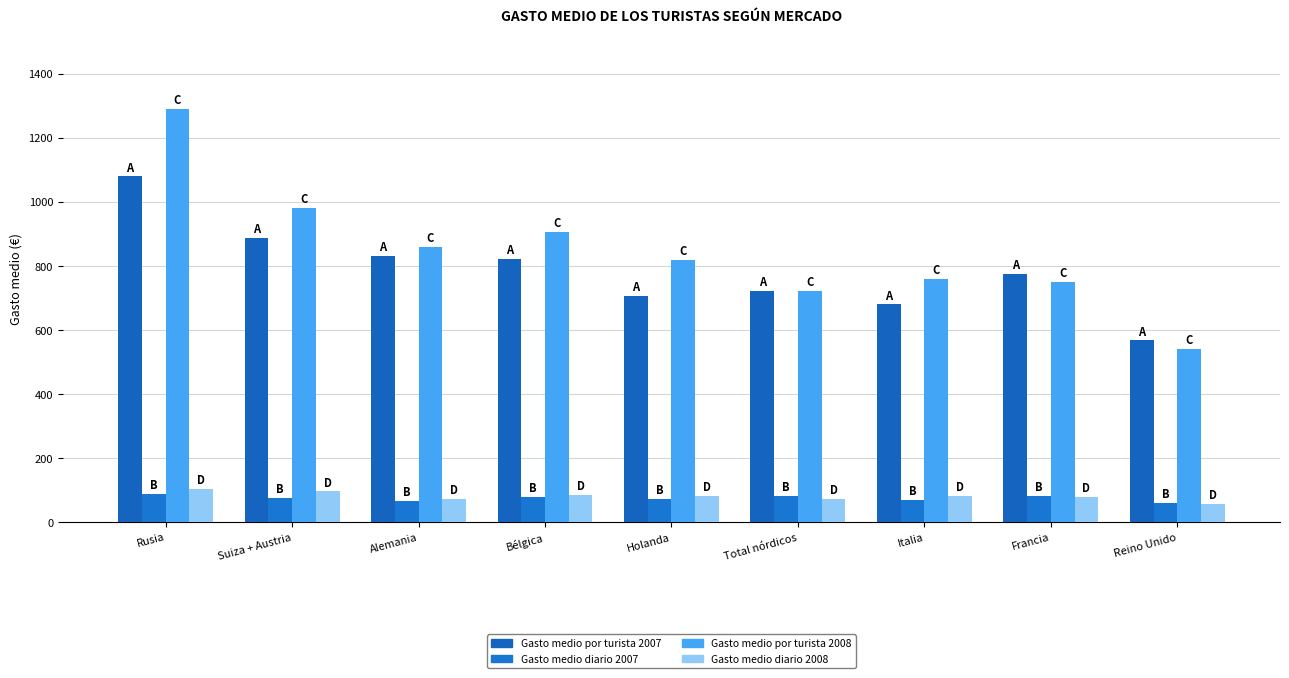

What is the sum of the Gasto medio diario 2008 values at Alemania and Francia?

149.0